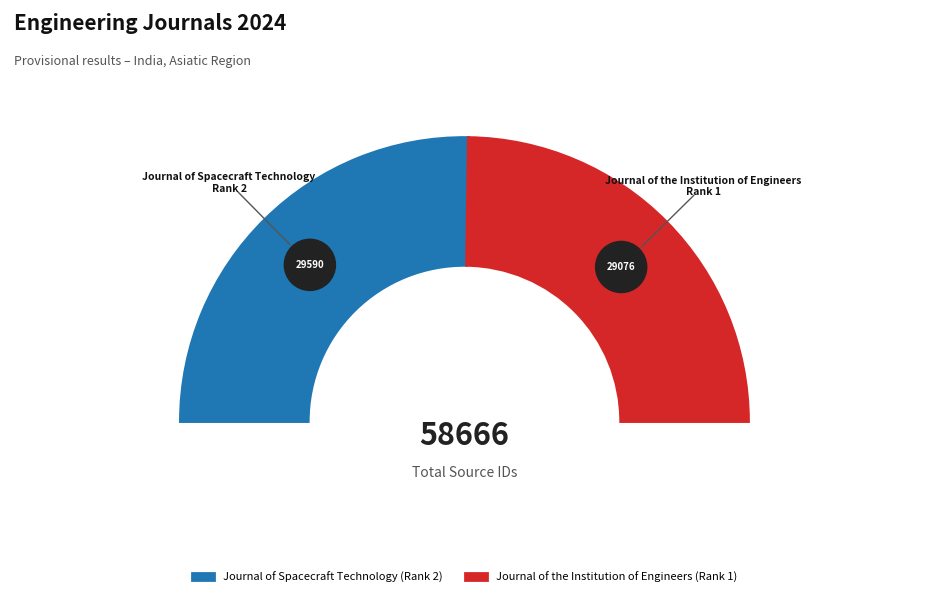

Combined, what portion of the pie is Journal of the Institution of Engineers (Rank 1) and Journal of Spacecraft Technology (Rank 2)?

100.0%